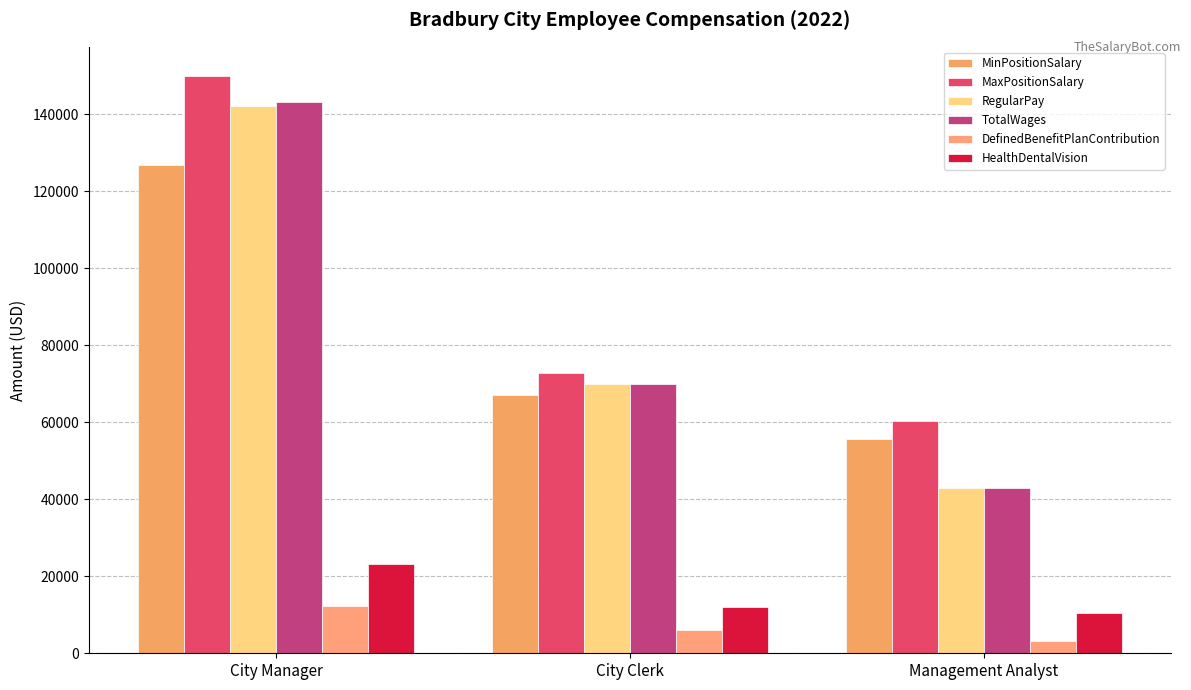

True or false: DefinedBenefitPlanContribution has a value of 18742 at City Manager.

False